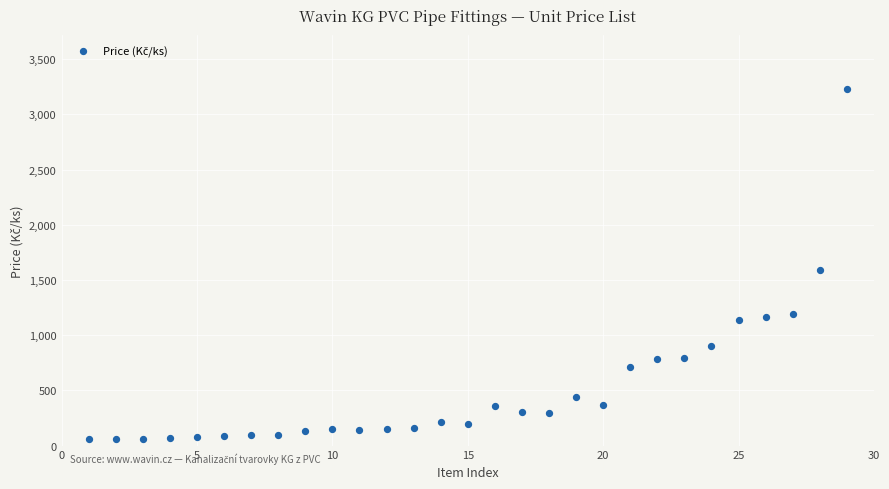

What Y value in the scatter plot is closest to 1644?

1590